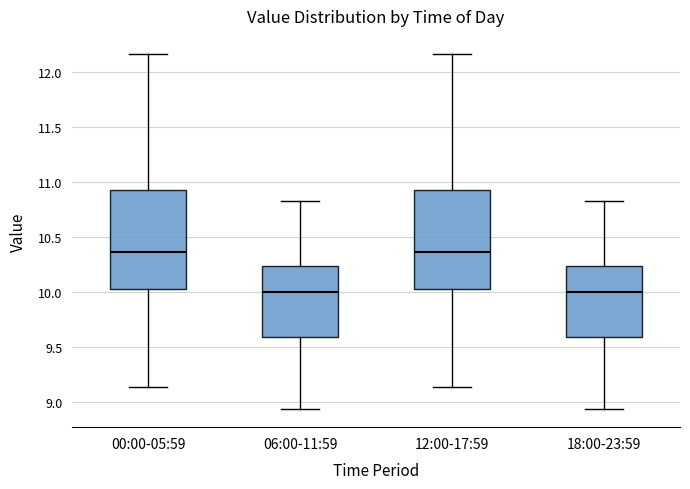

Where is the upper edge of the box for 18:00-23:59 on the y-axis? The values are not printed on the chart, so give them approximately, as read against the axis.

10.25